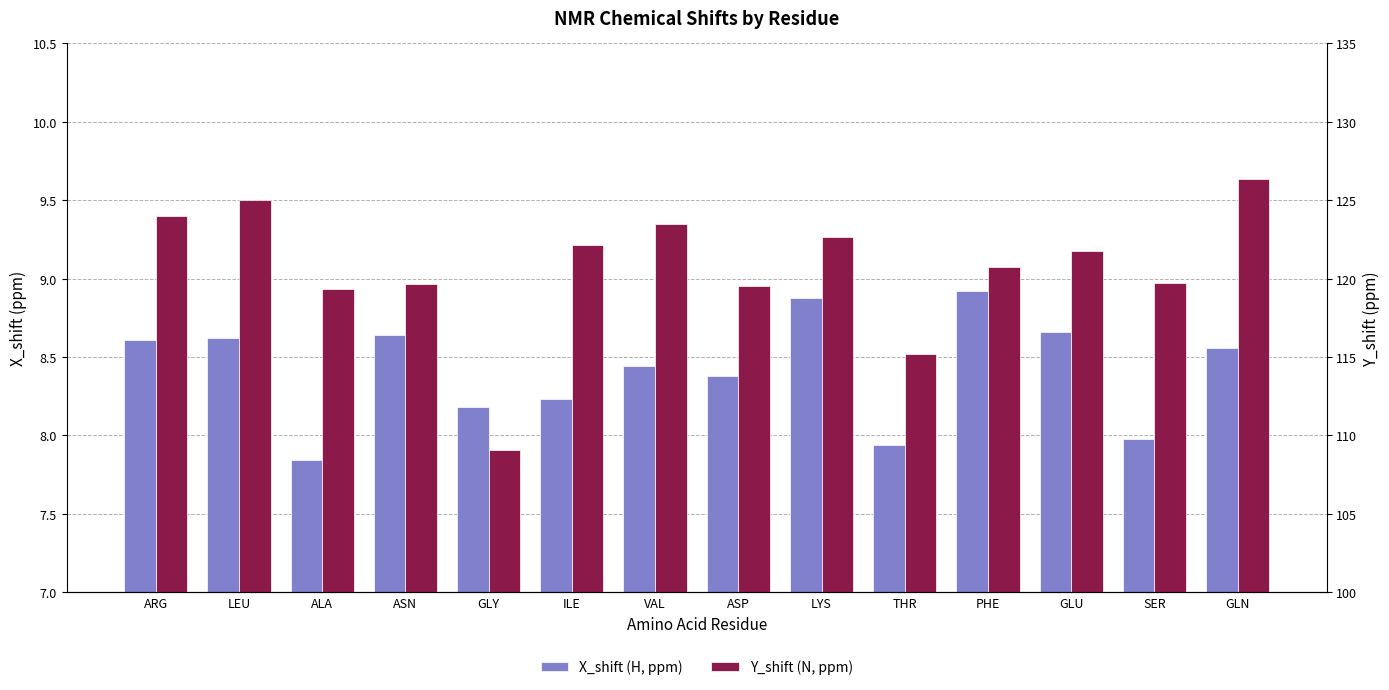

Which category has the highest value in the Y_shift (N, ppm) series?

GLN